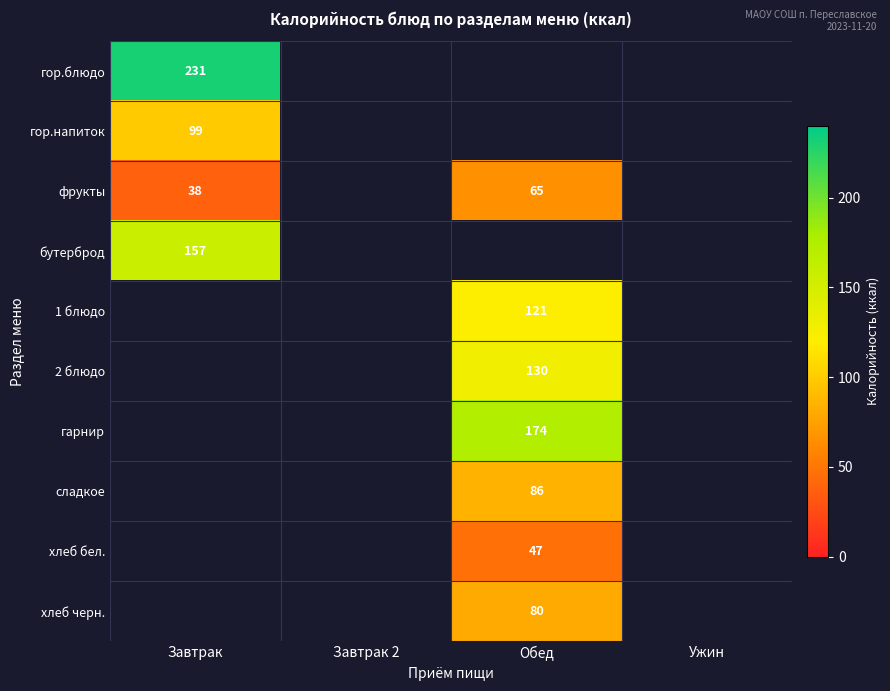

True or false: 1 блюдо has a value of 121 at Обед.

True